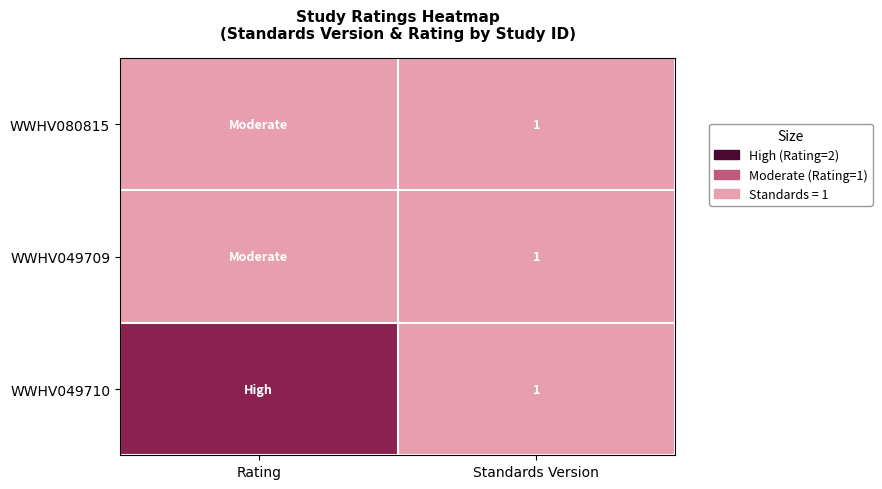

What is the total value across all series at Standards Version?

3